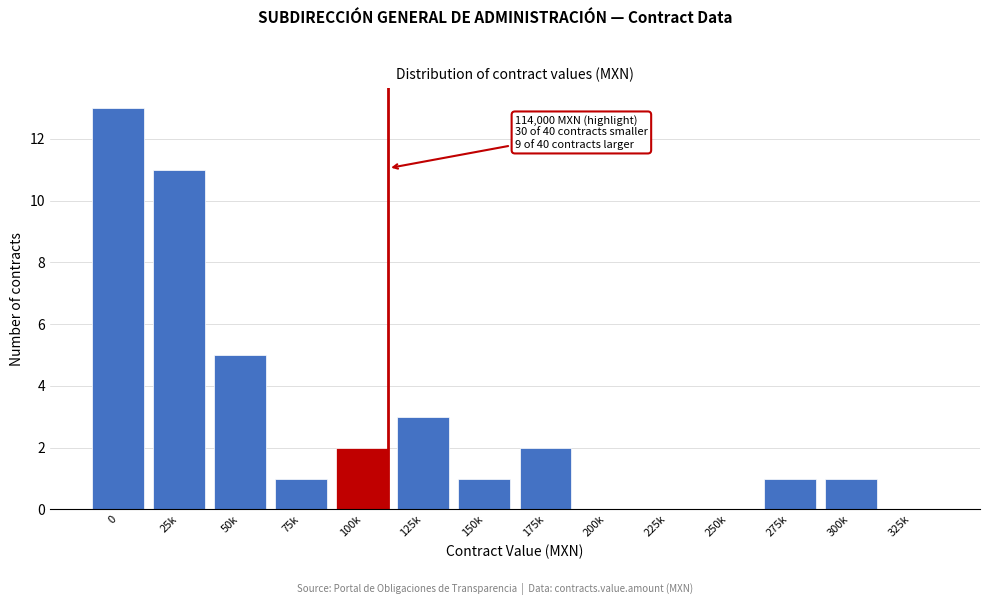

Reading left to right, list all the values displayed in this chart.

0=13	25k=11	50k=5	75k=1	100k=2	125k=3	150k=1	175k=2	200k=0	225k=0	250k=0	275k=1	300k=1	325k=0